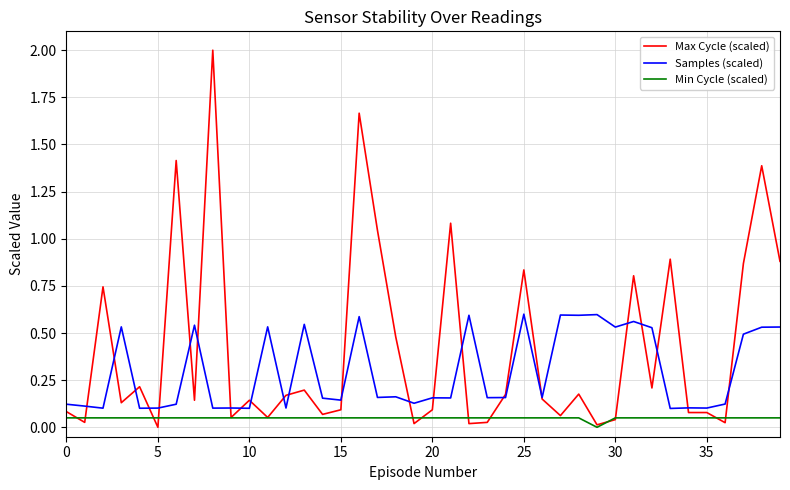

Which series has the largest total across all categories?

Max Cycle (scaled)